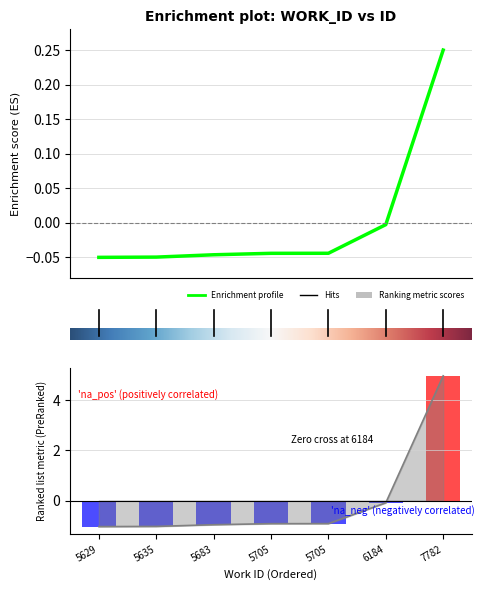

Which has a higher value, 6 or 1?

6